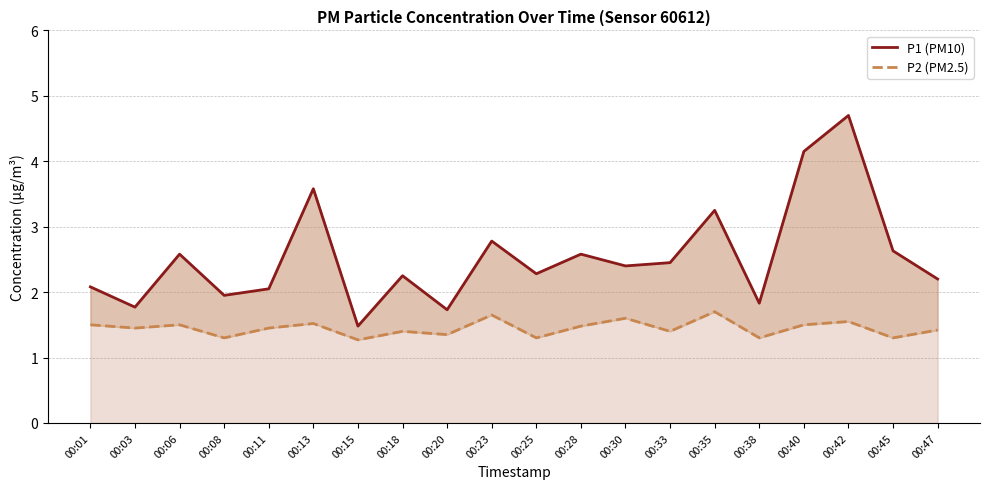

What is the value of the P1 (PM10) point at the 18th from the left?

4.7